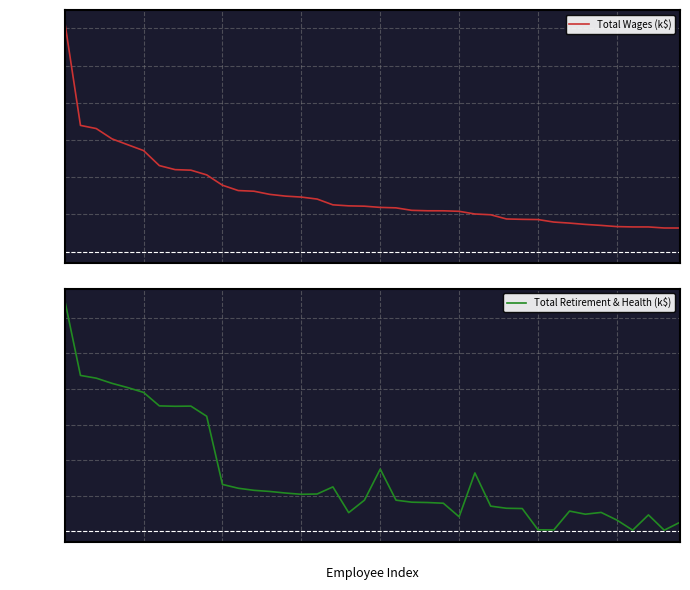

Is it true that Total Wages (k$) equals 36.1 at 20?

False